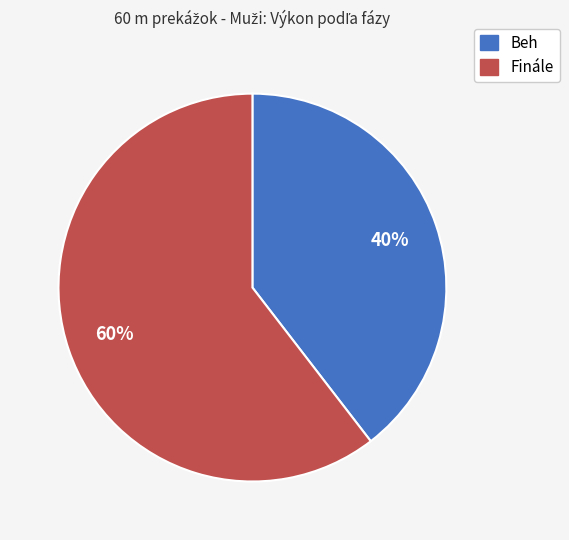

Is there any slice that represents more than half of the pie?

Yes